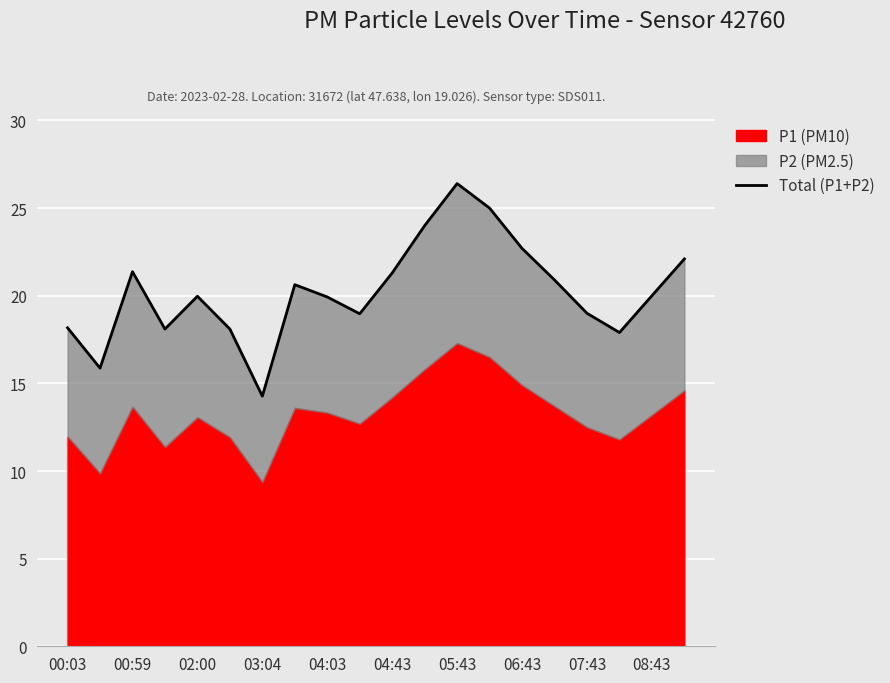

What is the difference between the maximum and minimum values?

12.1